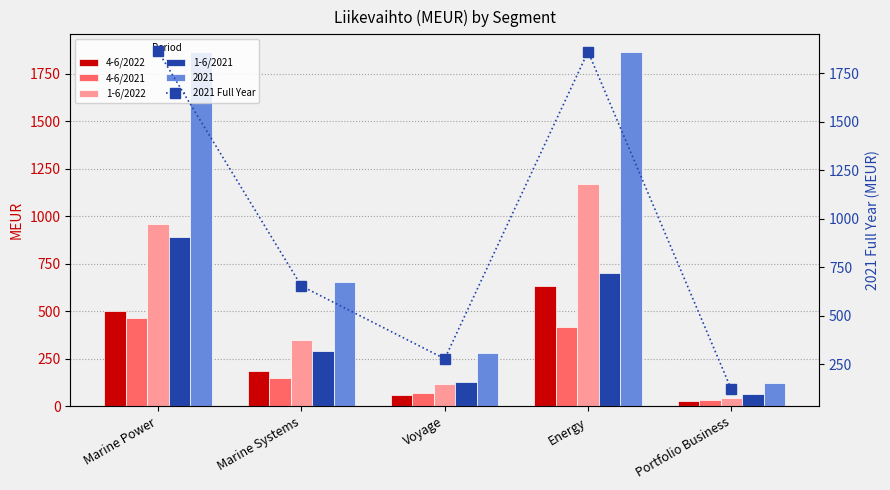

List the labels in order of 4-6/2021 value, smallest first.

Portfolio Business, Voyage, Marine Systems, Energy, Marine Power